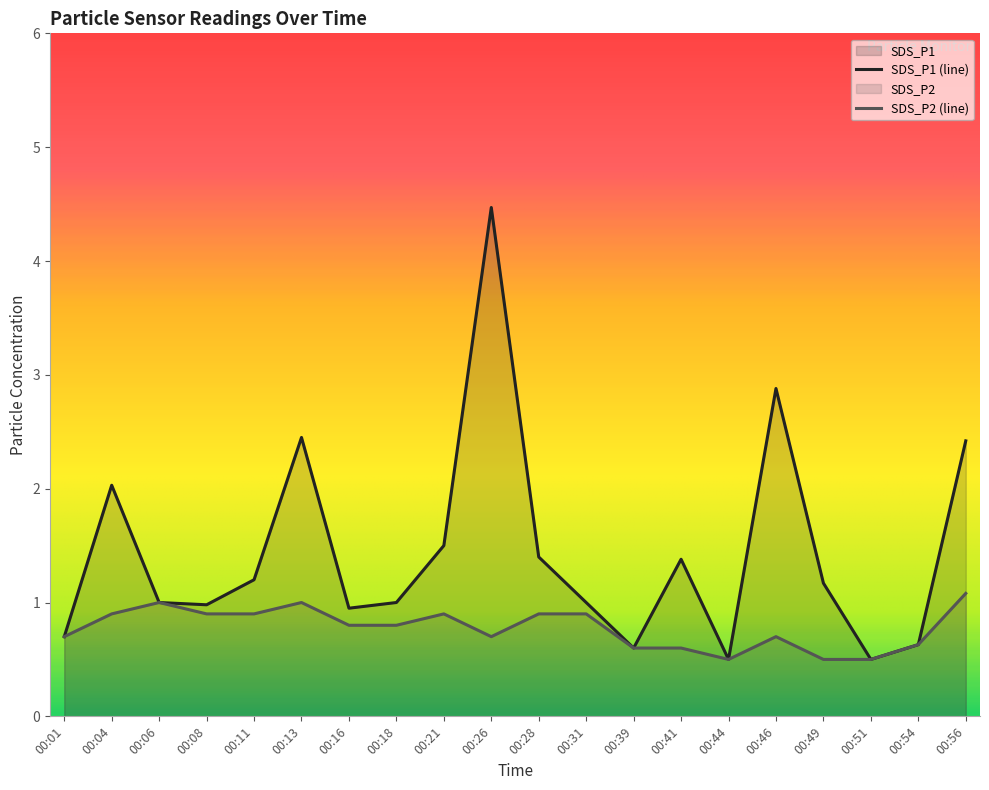

Reading left to right, transcribe all the data shown in this chart.

SDS_P1: 00:01=0.7	00:04=2.0	00:06=1.0	00:08=1.0	00:11=1.2	00:13=2.5	00:16=0.9	00:18=1.0	00:21=1.5	00:26=4.5	00:28=1.4	00:31=1.0	00:39=0.6	00:41=1.4	00:44=0.5	00:46=2.9	00:49=1.2	00:51=0.5	00:54=0.6	00:56=2.4
SDS_P2: 00:01=0.7	00:04=0.9	00:06=1.0	00:08=0.9	00:11=0.9	00:13=1.0	00:16=0.8	00:18=0.8	00:21=0.9	00:26=0.7	00:28=0.9	00:31=0.9	00:39=0.6	00:41=0.6	00:44=0.5	00:46=0.7	00:49=0.5	00:51=0.5	00:54=0.6	00:56=1.1